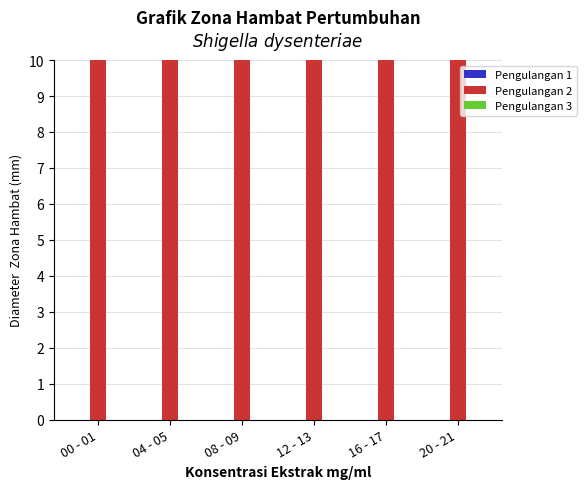

At which category is the sum across all series the highest?

00 - 01